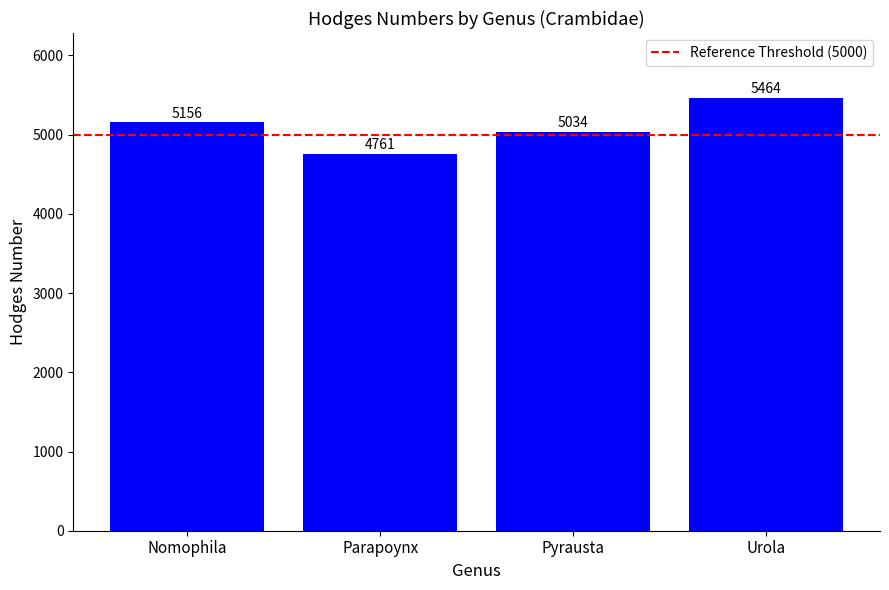

Does the chart contain stacked bars?

No